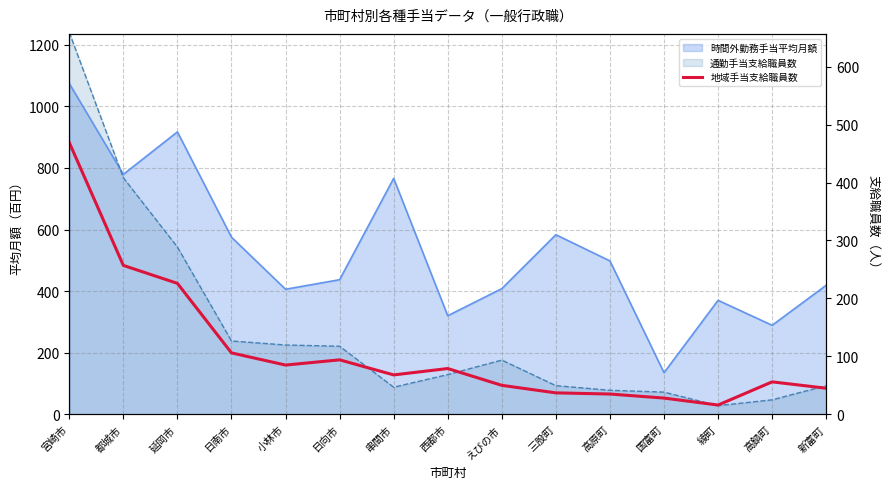

Which label corresponds to the smallest value in the chart?

綾町